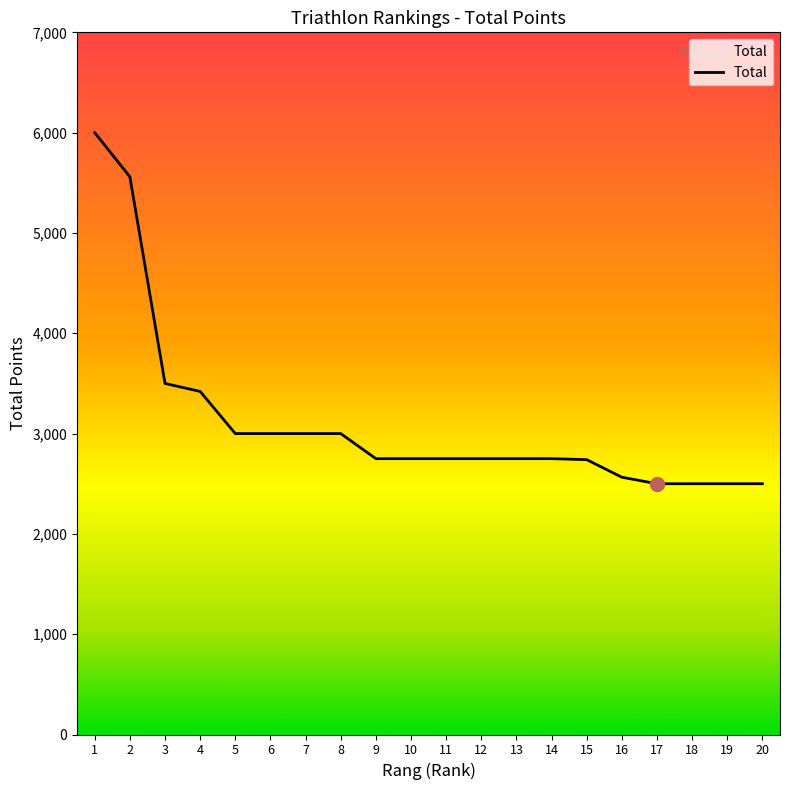

What is the greatest value displayed?

6000